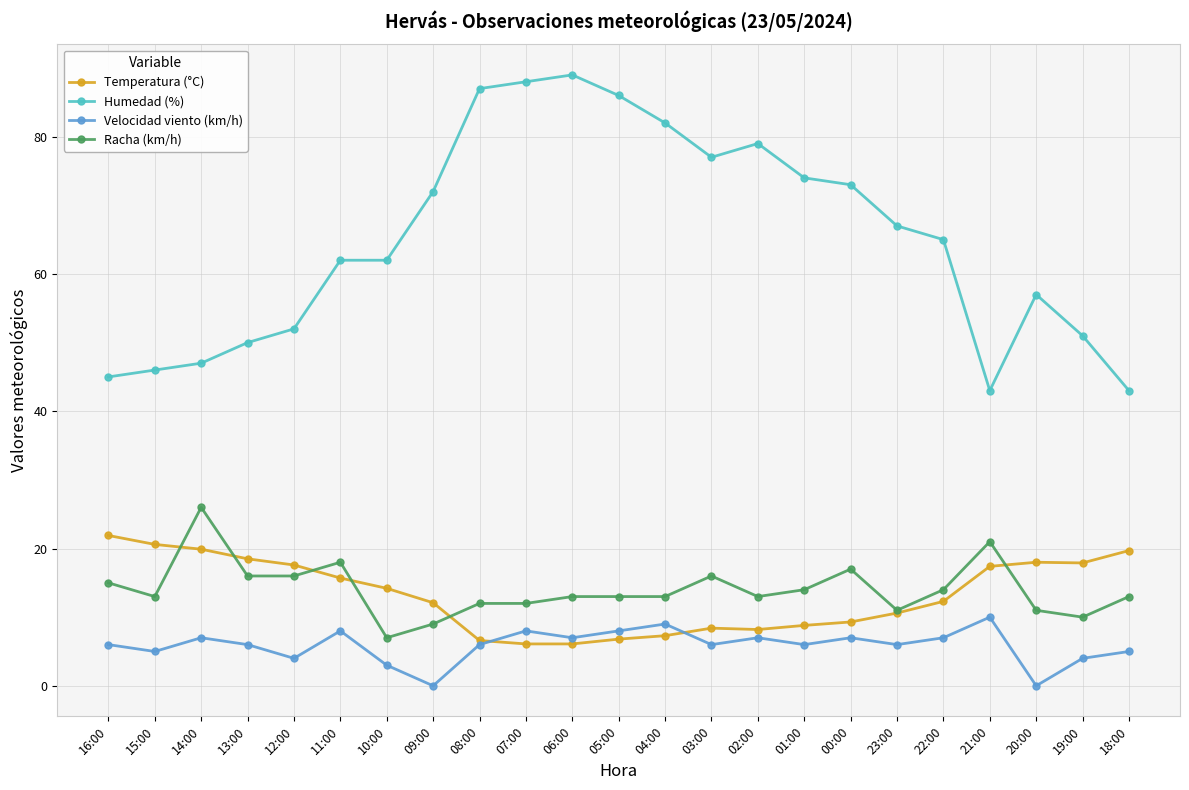

At which label does Velocidad viento (km/h) reach its peak?

21:00